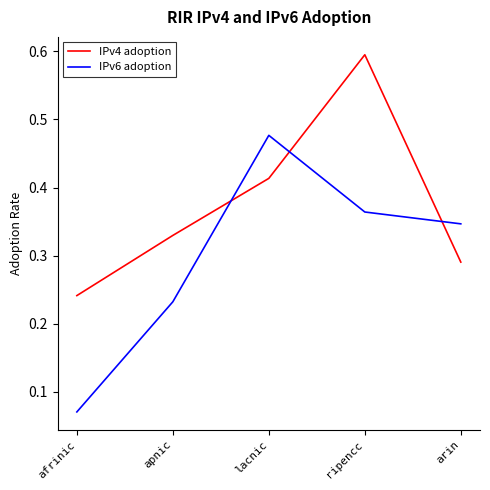

Which series has the largest total across all categories?

IPv4 adoption